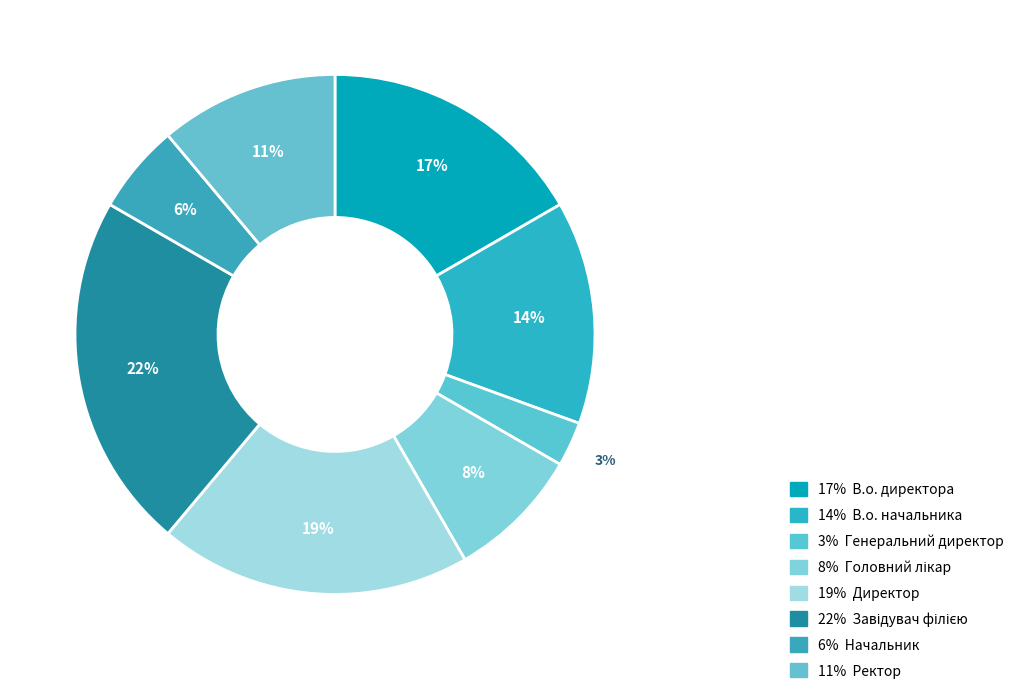

How many slices are in this pie chart?

8